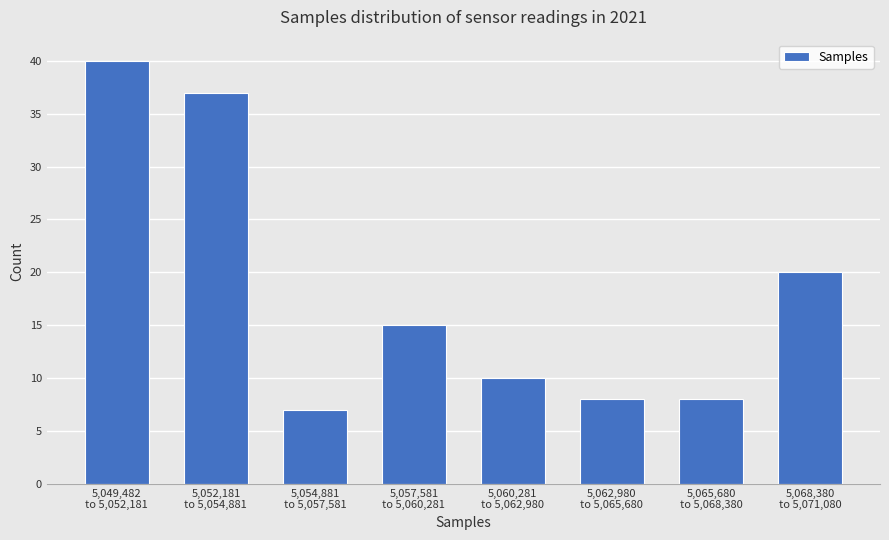

Reading right to left, transcribe all the data shown in this chart.

20	8	8	10	15	7	37	40